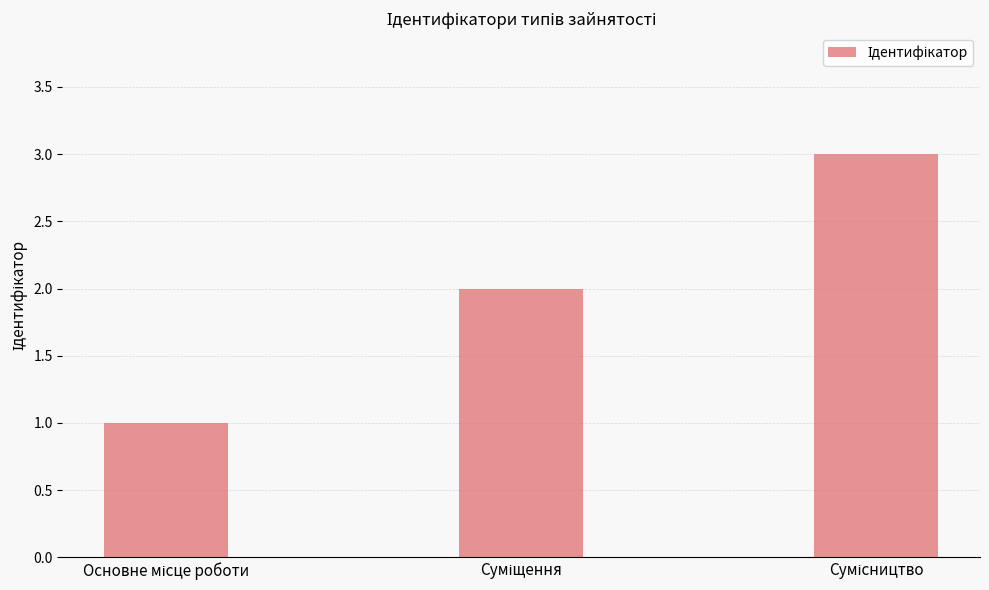

How many values are between 1 and 3?

3